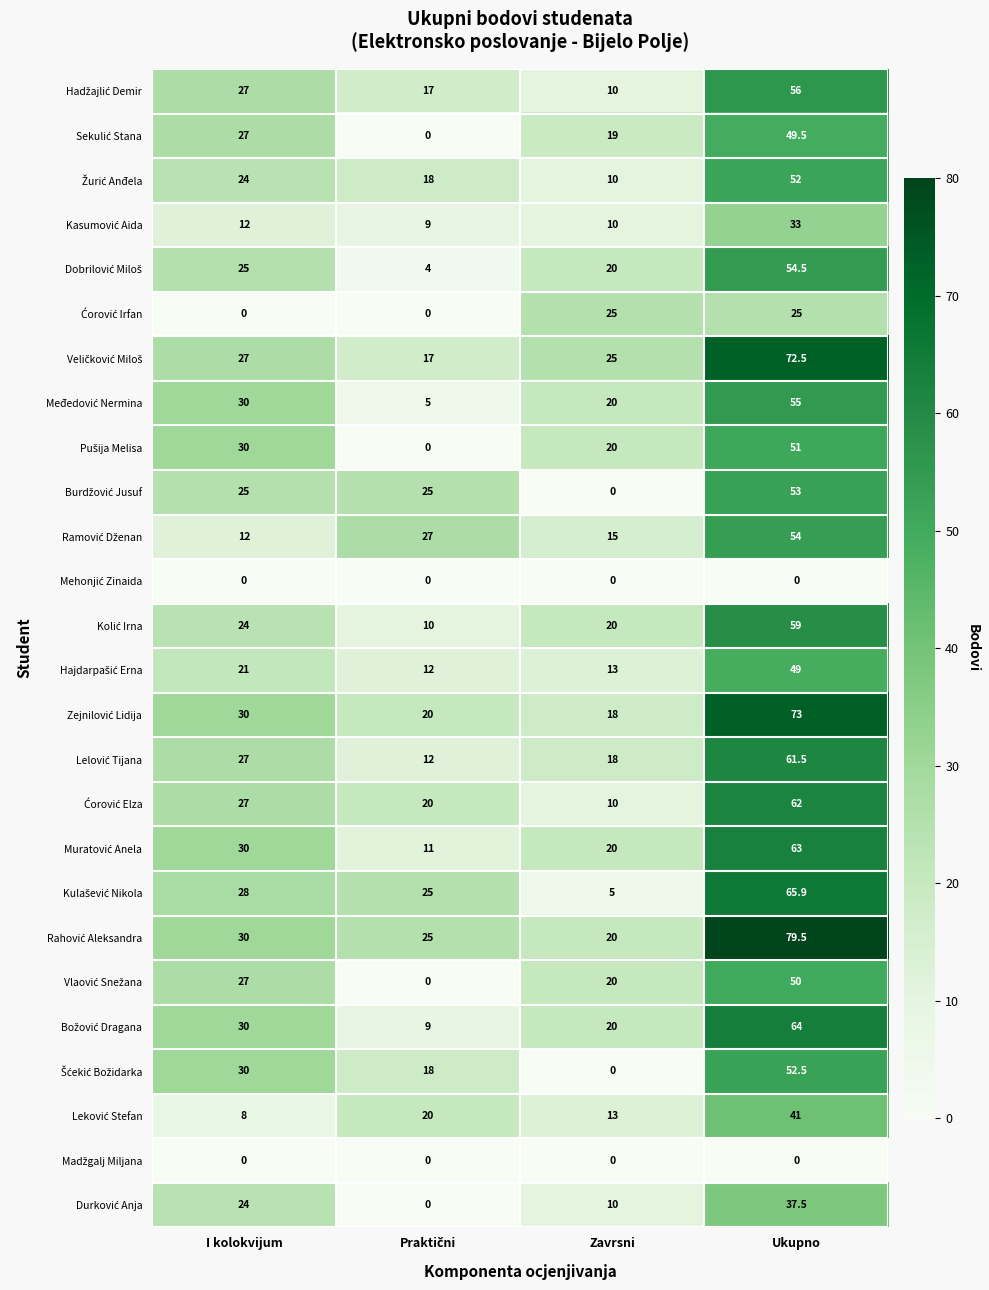

What is the maximum value shown in the chart?

79.5